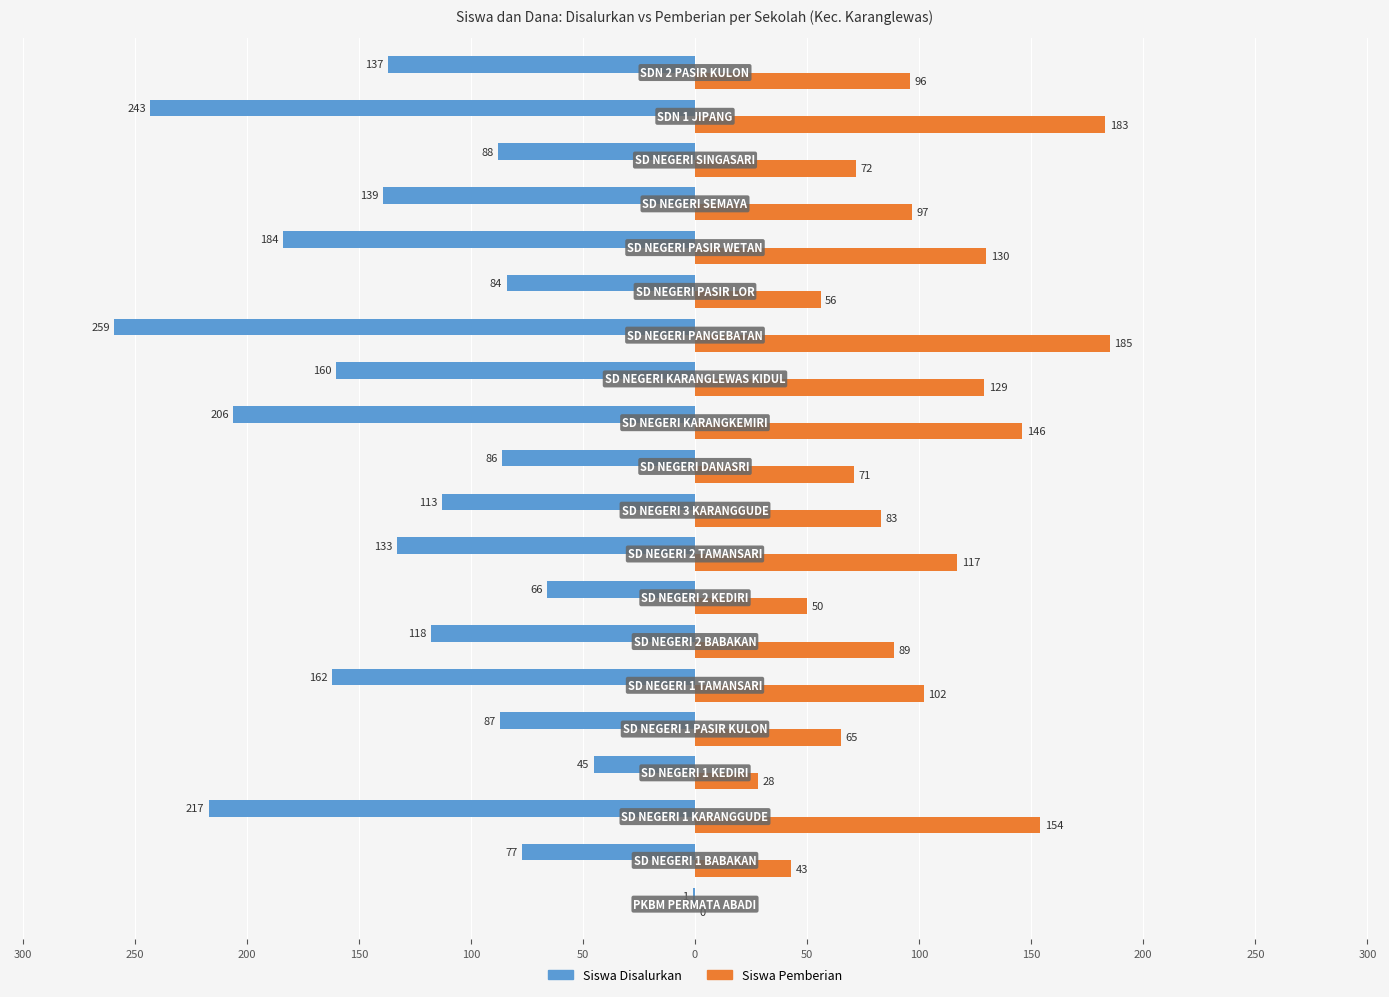

What are all the series names shown in the legend?

Siswa Disalurkan, Siswa Pemberian